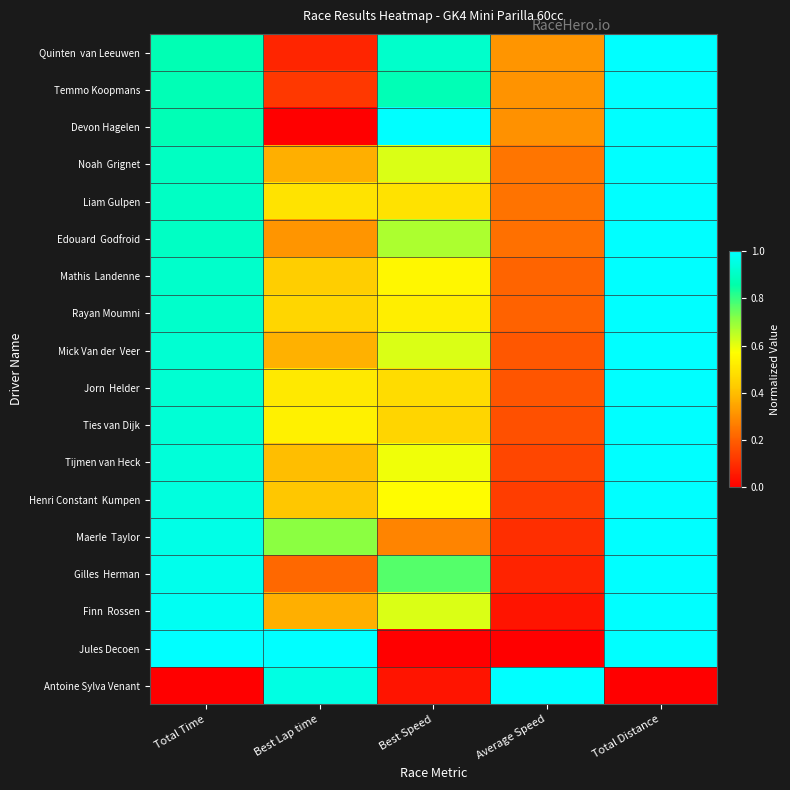

Which has a higher value, Total Time or Best Speed?

Best Speed